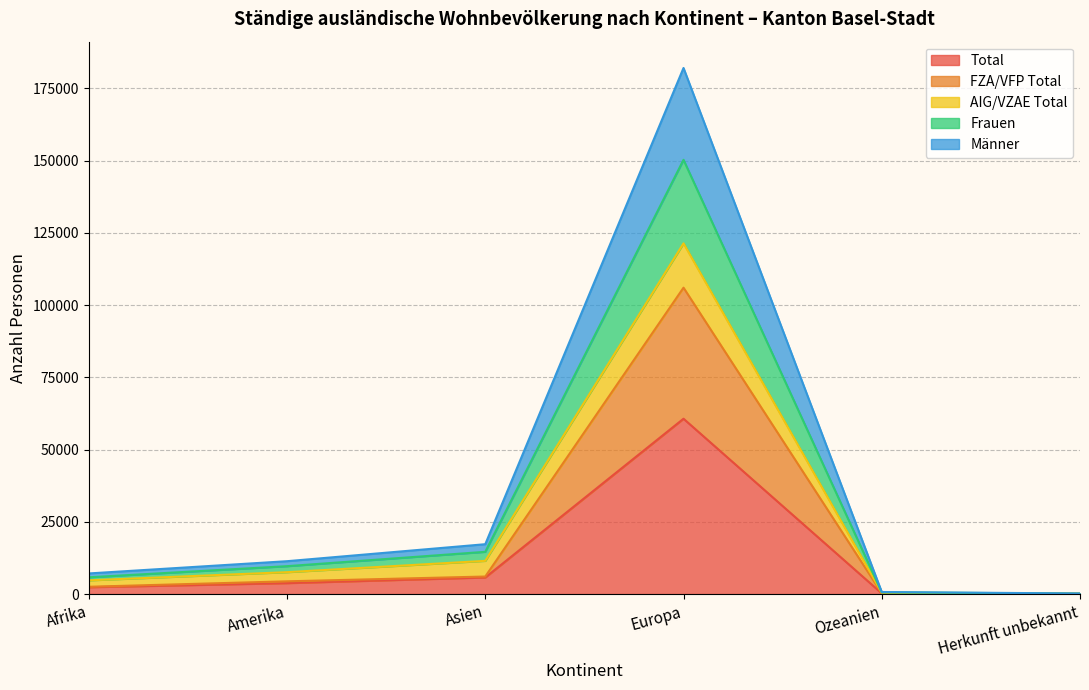

Between Ozeanien and Amerika, which is larger?

Amerika